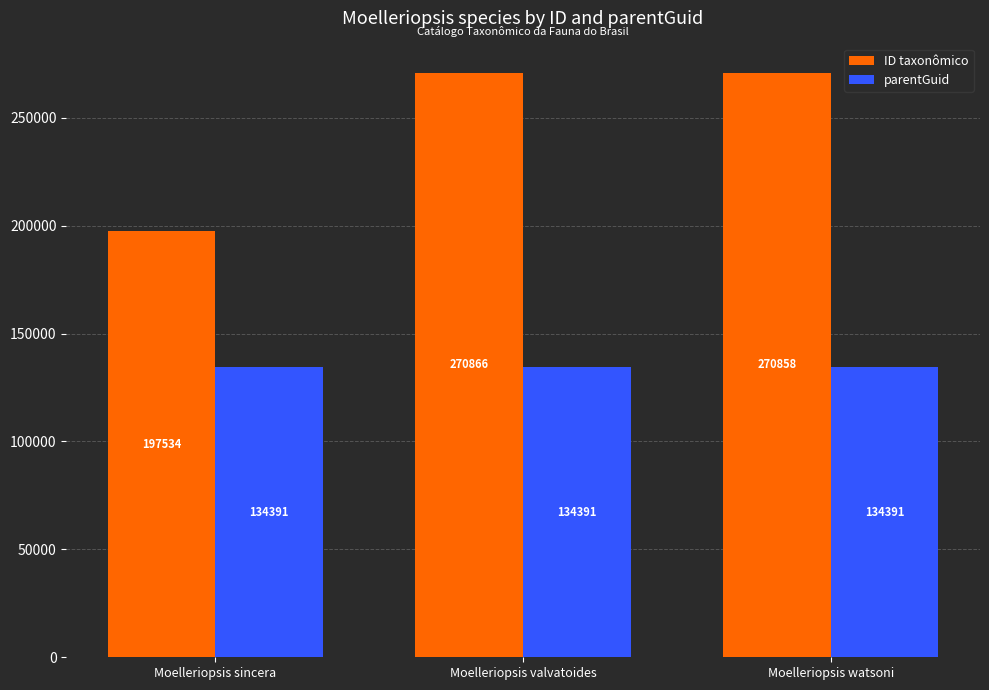

What is the spread (max minus min) of values at Moelleriopsis sincera?

63143